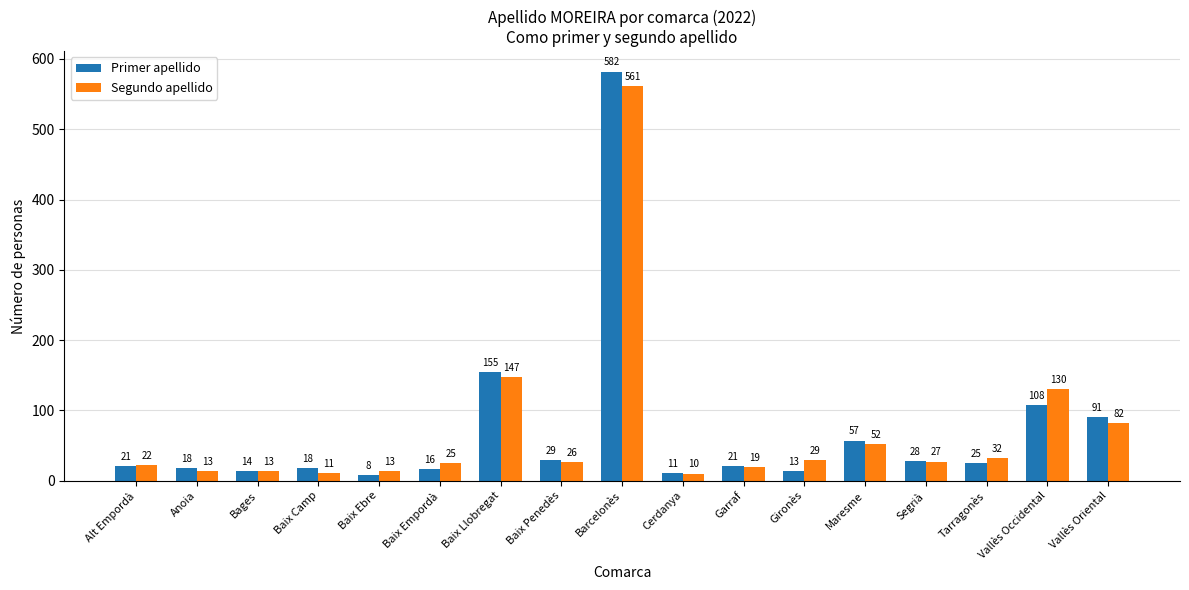

What is the total value across all series at Baix Empordà?

41